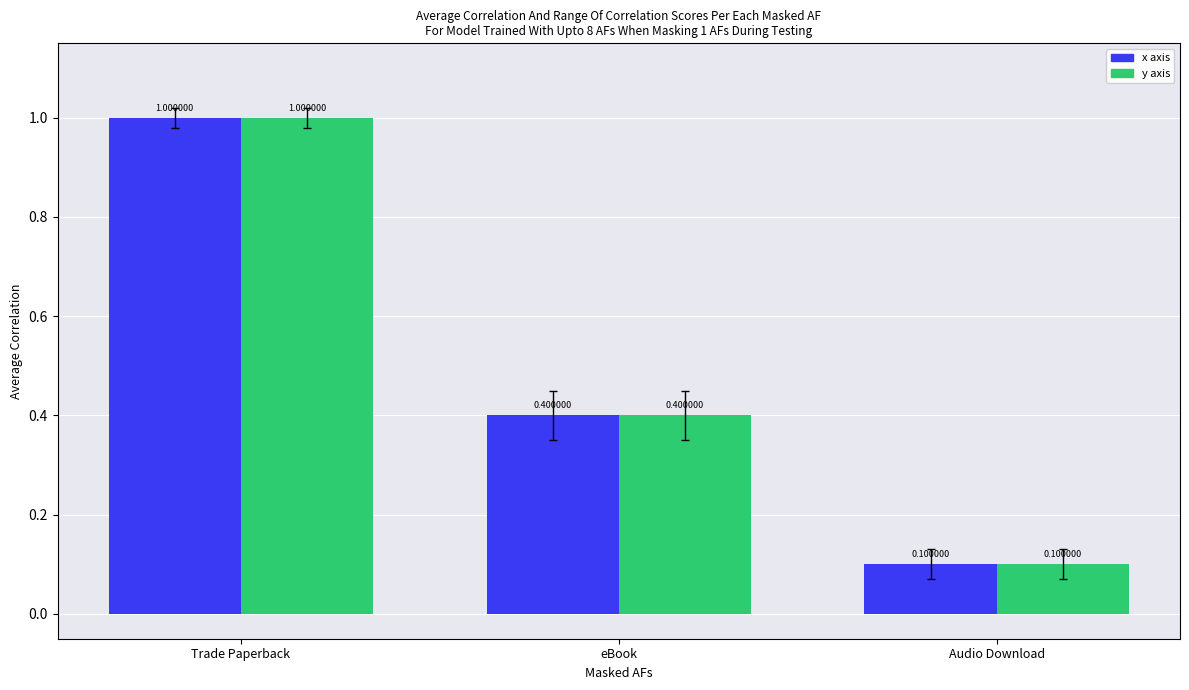

What is the label of the 3rd bar from the right?

Trade Paperback